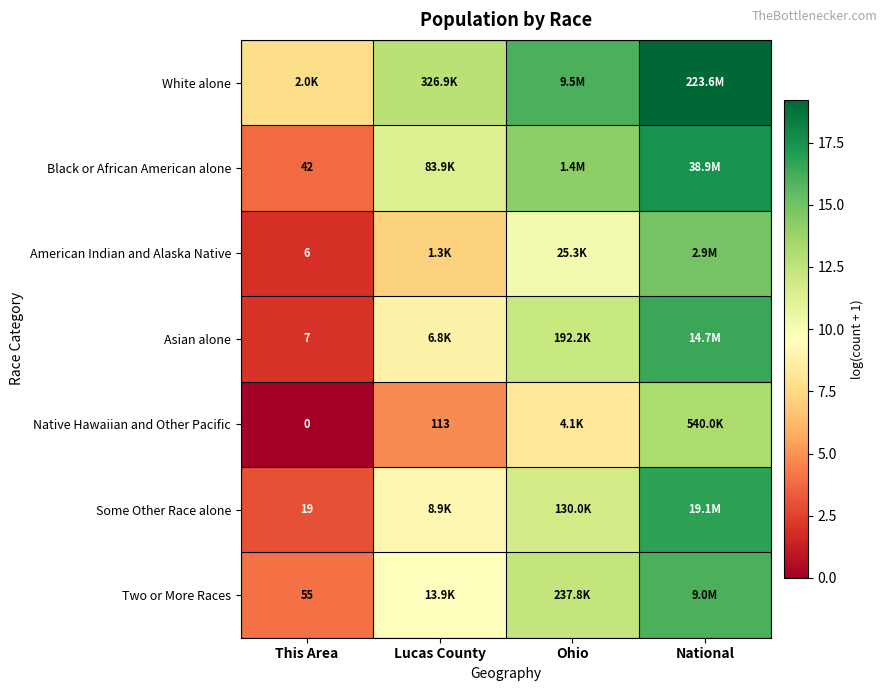

Where is Two or More Races nearest to the value 10?

Lucas County